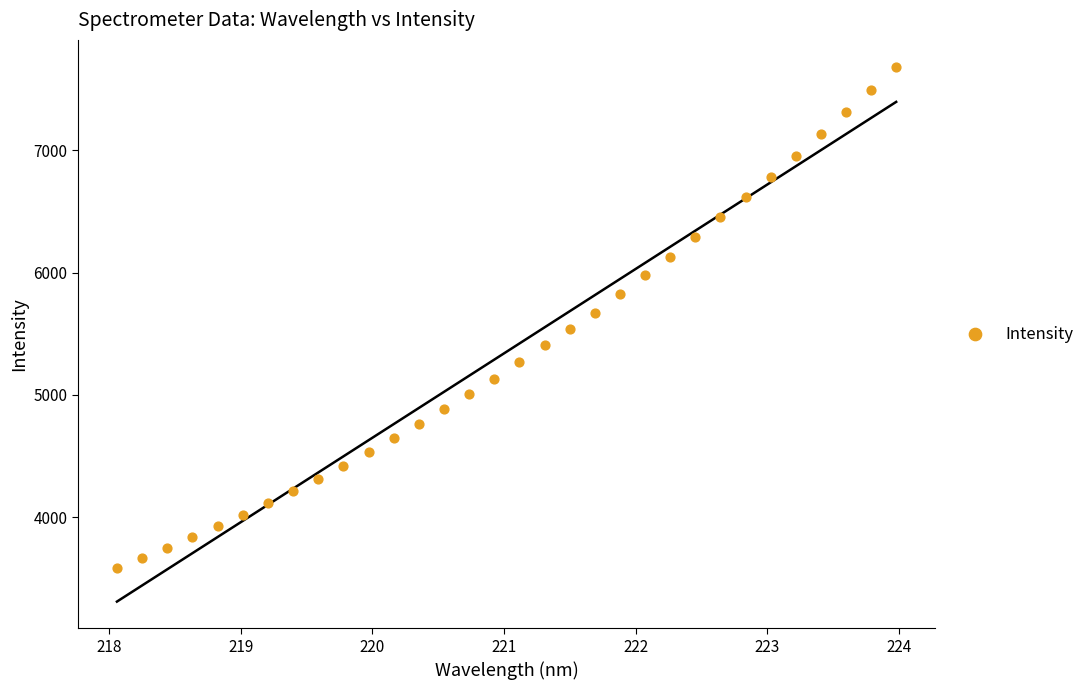

What is the range of X values (max minus min)?

5.9